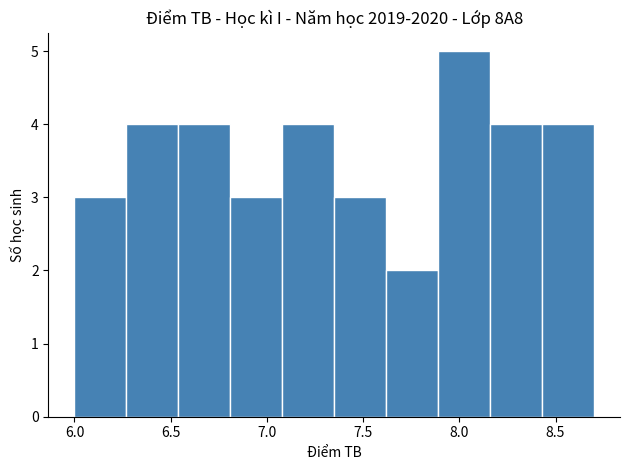

Which range on the x-axis has the tallest bar?

7.89 to 8.16